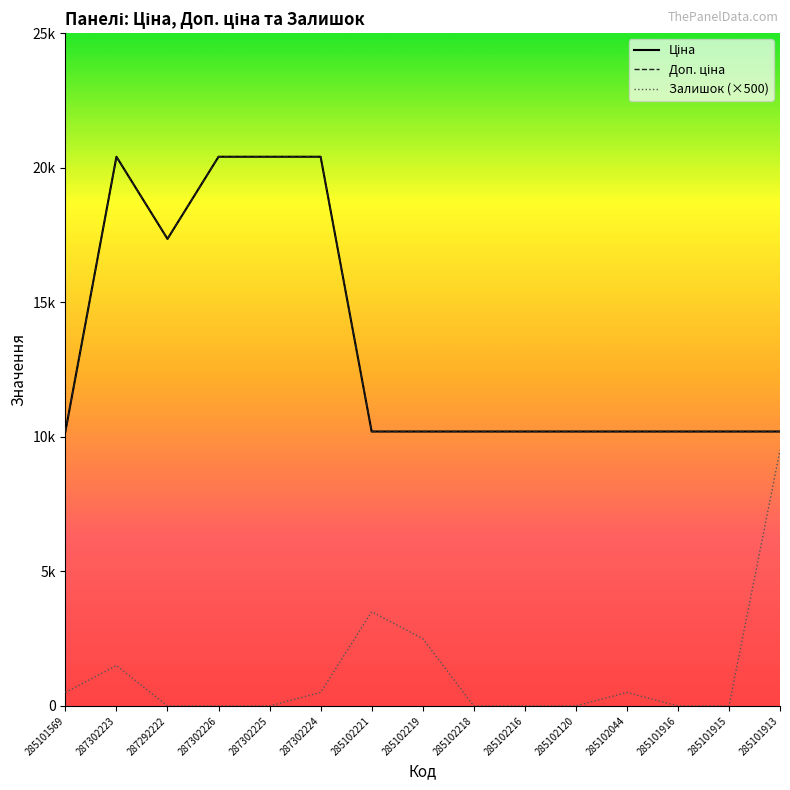

At which category is the sum across all series the highest?

287302223